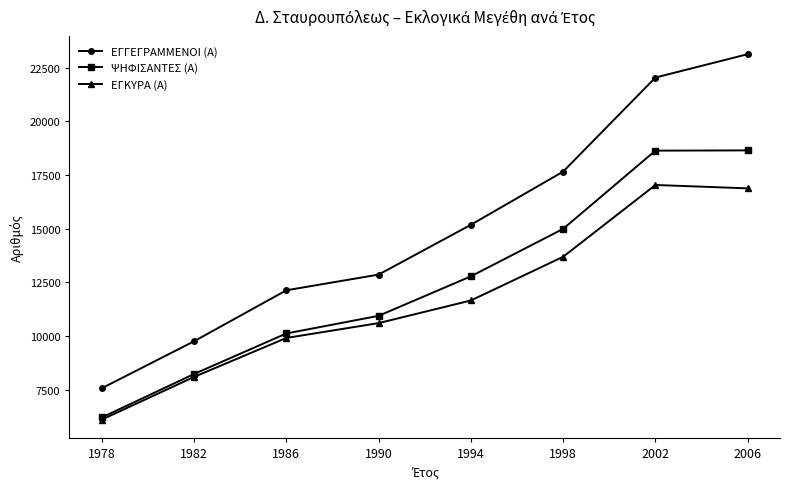

True or false: ΕΓΚΥΡΑ (Α) has more than 2 interior local peaks.

False